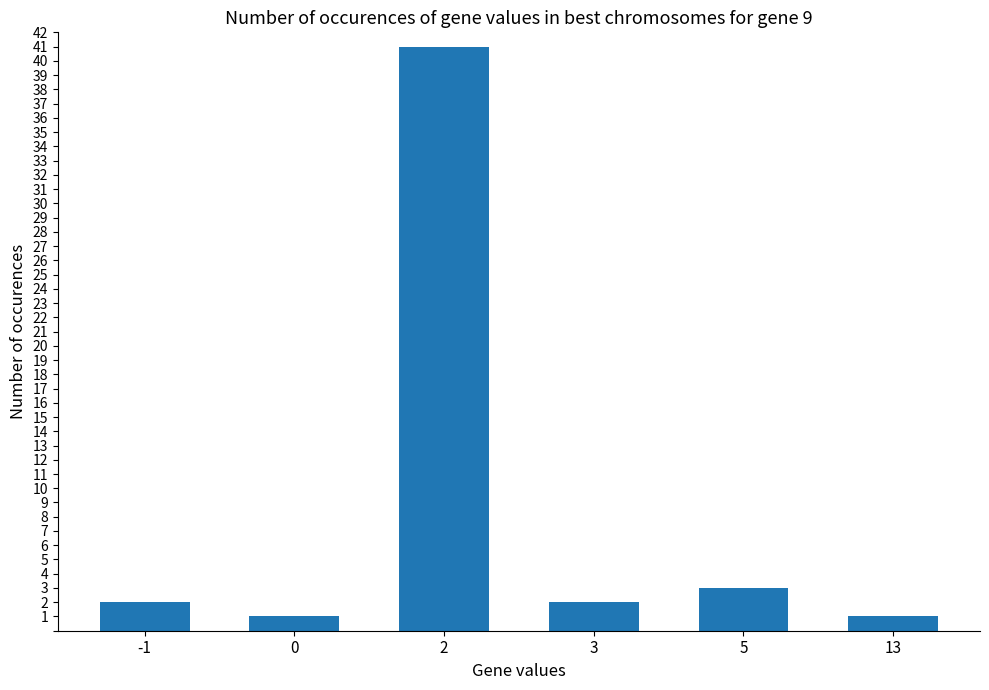

Reading left to right, extract all data points from this chart.

-1=2	0=1	2=41	3=2	5=3	13=1